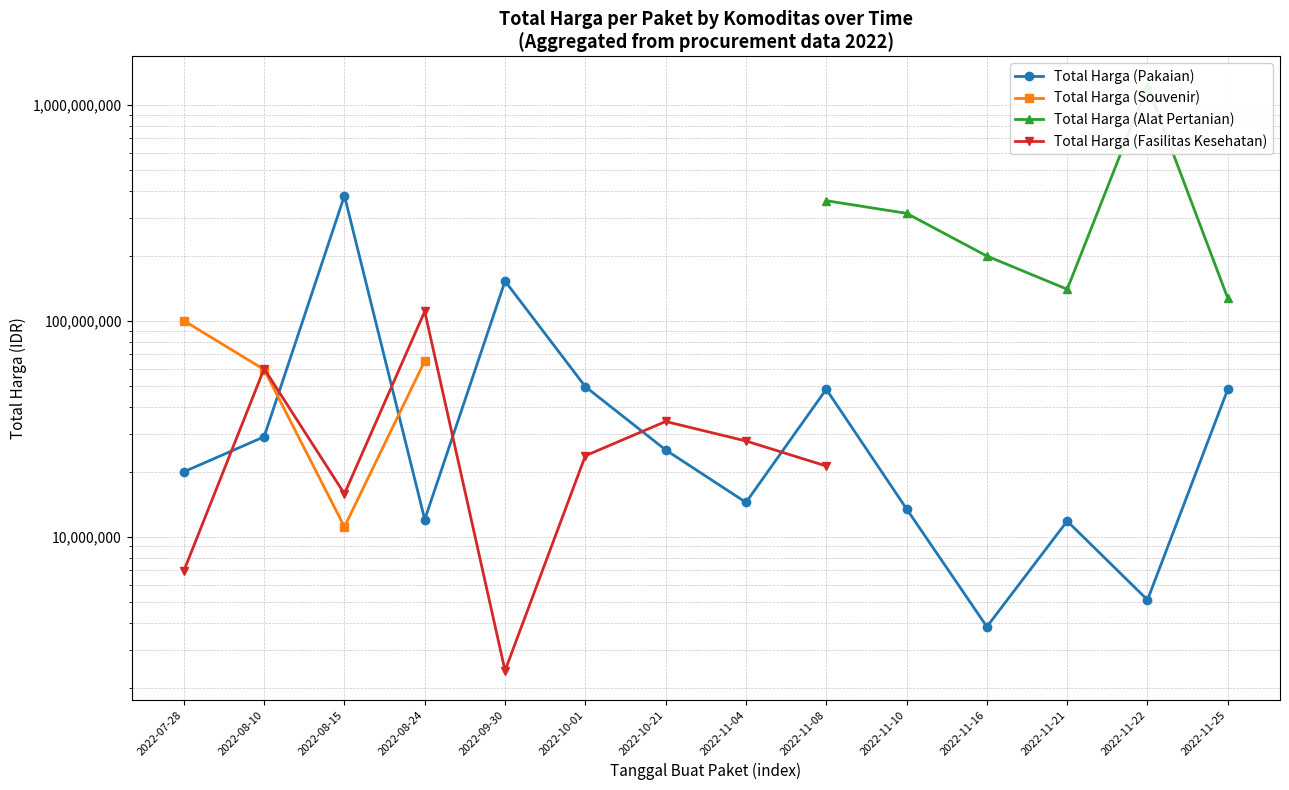

Between 2022-08-24 and 2022-07-28, which is larger?

2022-07-28